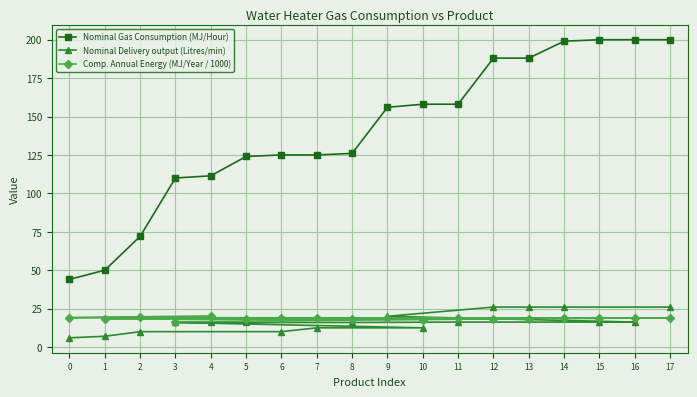

What is the difference between the second highest and second lowest values in the Nominal Gas Consumption (MJ/Hour) series?

150.0